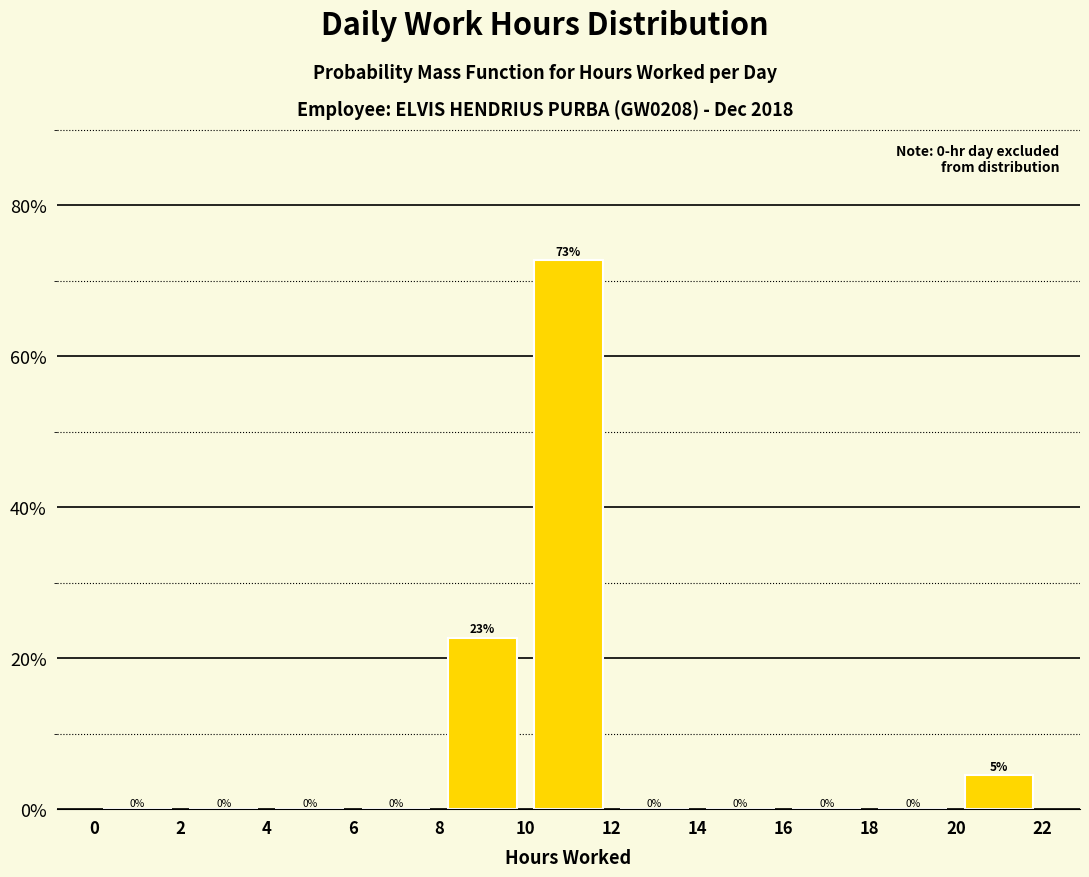

Which range on the x-axis has the tallest bar?

10 to 12